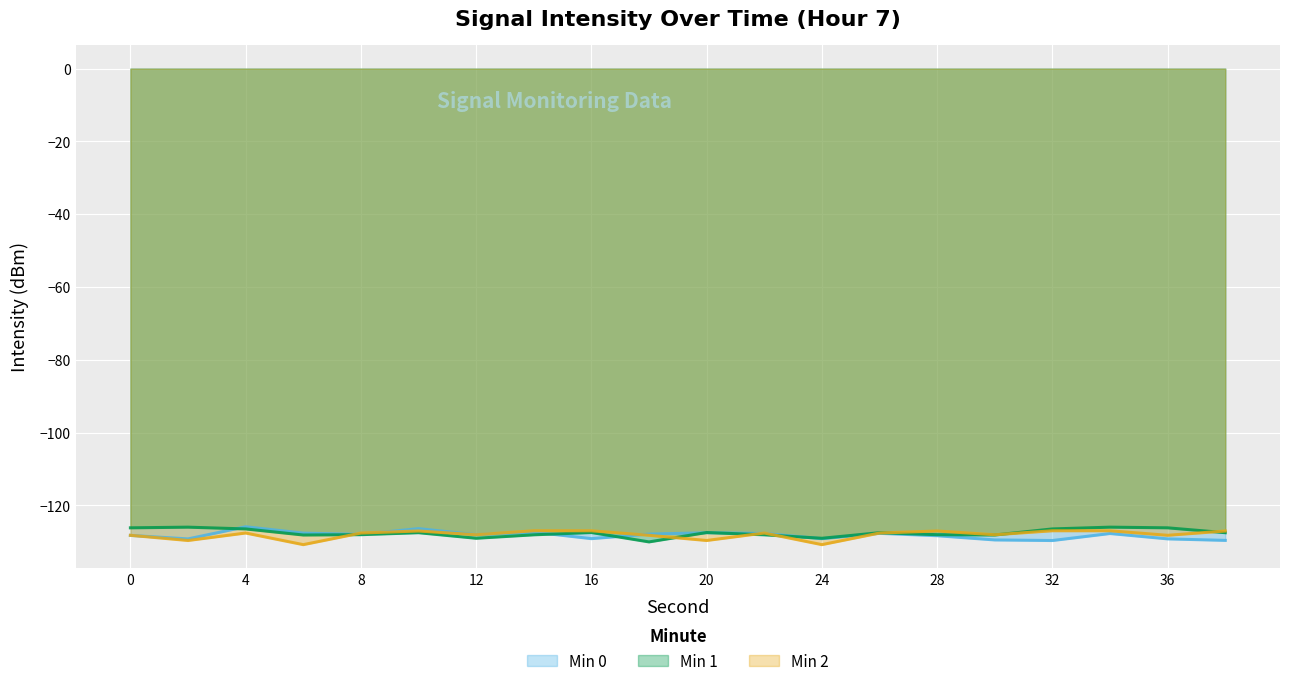

What is the average value of the Min 2 series?

-128.0